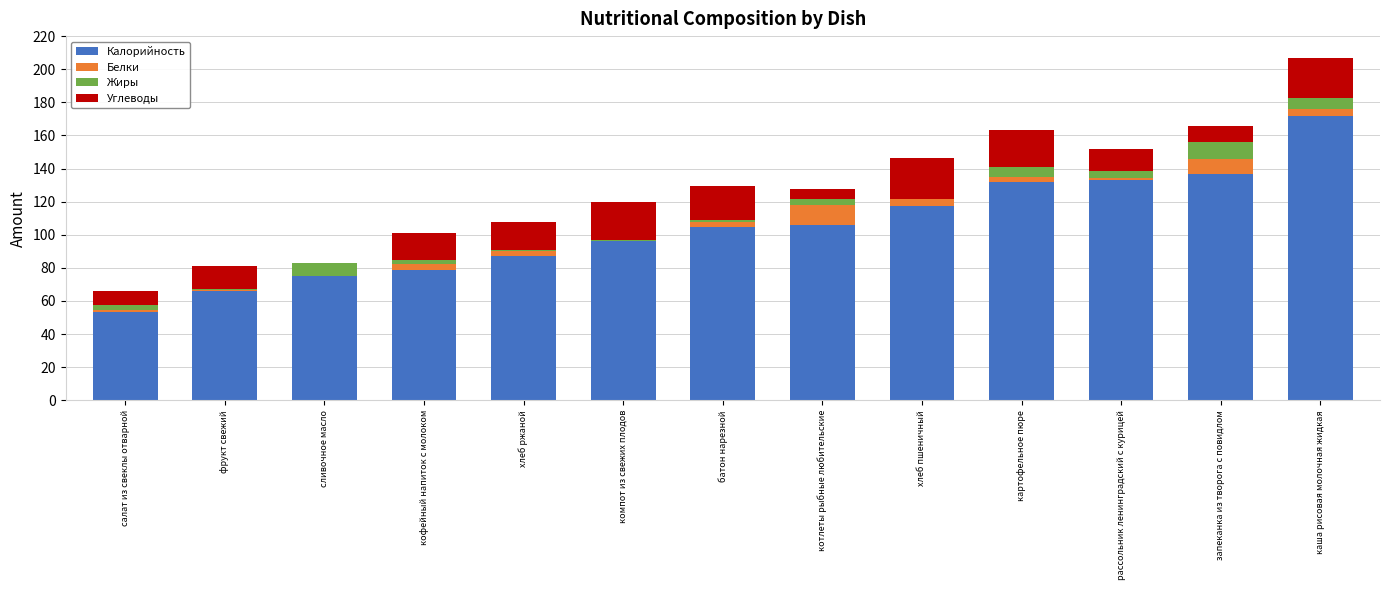

At which category is the sum across all series the highest?

каша рисовая молочная жидкая